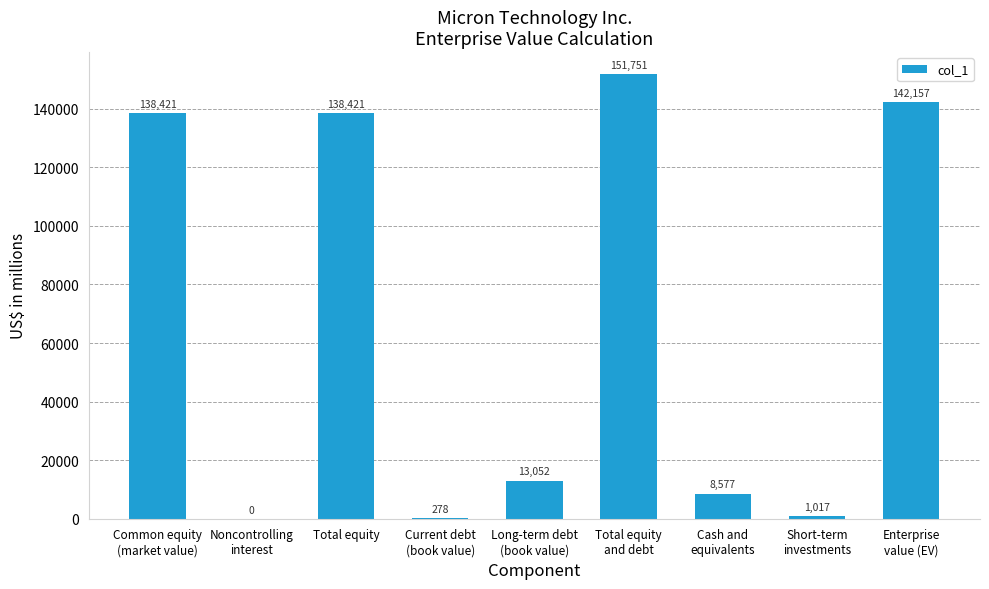

Is it true that the value at Cash and
equivalents is 8577?

True